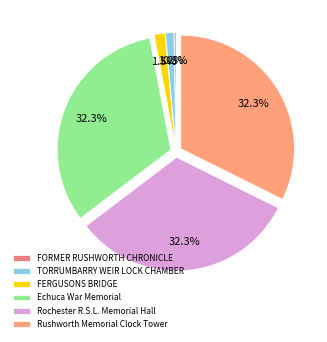

Do FERGUSONS BRIDGE and Rochester R.S.L. Memorial Hall together represent more than half of the pie?

No